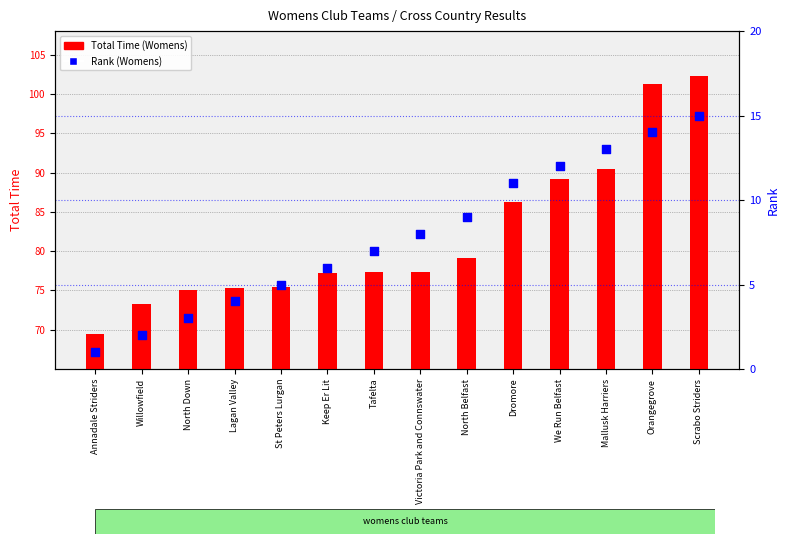

At how many categories does at least one series exceed 88?

4